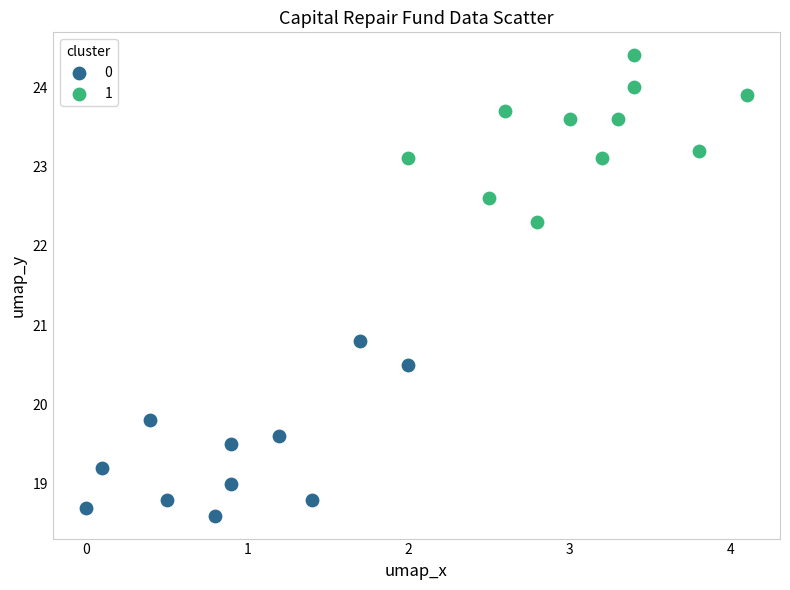

Which series contains the lowest Y value?

0